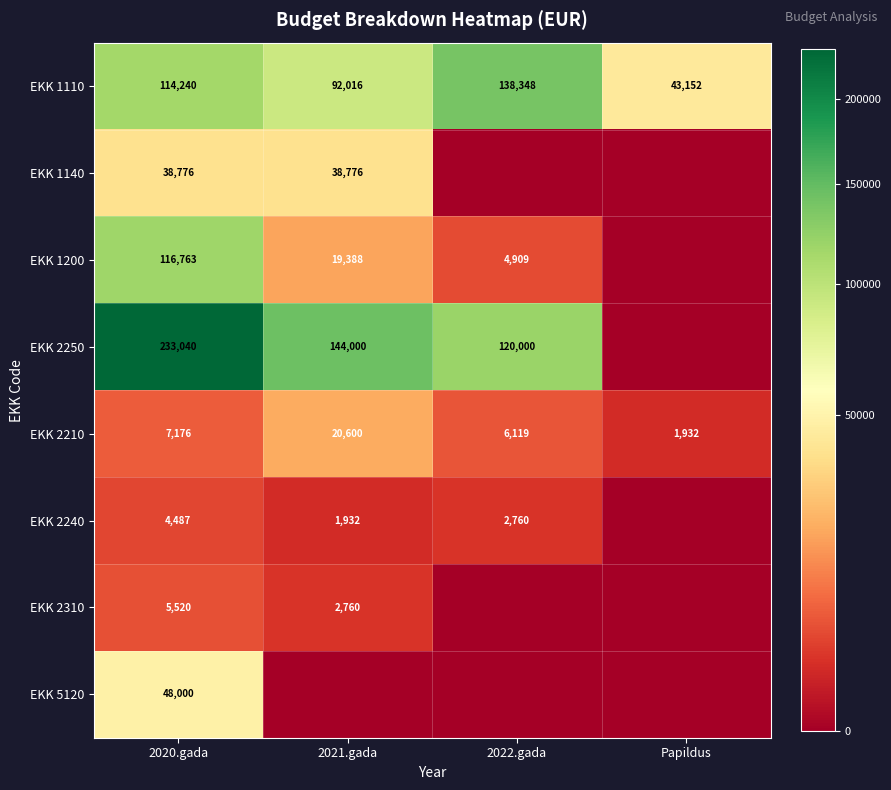

Is the value of EKK 2210 at 2022.gada greater than the value of EKK 1200 at 2022.gada?

Yes